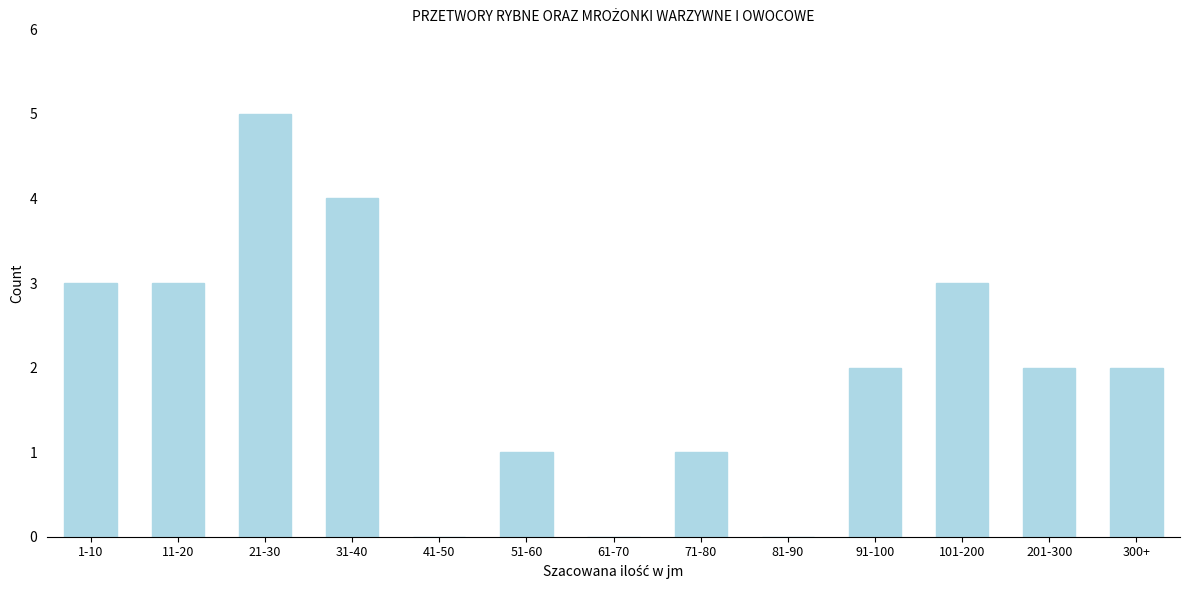

Reading left to right, list all the values displayed in this chart.

1-10=3	11-20=3	21-30=5	31-40=4	41-50=0	51-60=1	61-70=0	71-80=1	81-90=0	91-100=2	101-200=3	201-300=2	300+=2